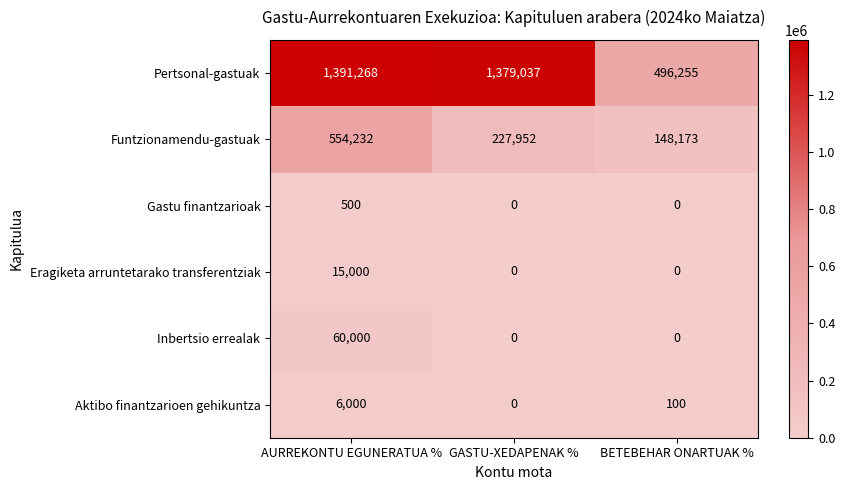

What is the greatest value displayed?

1391268